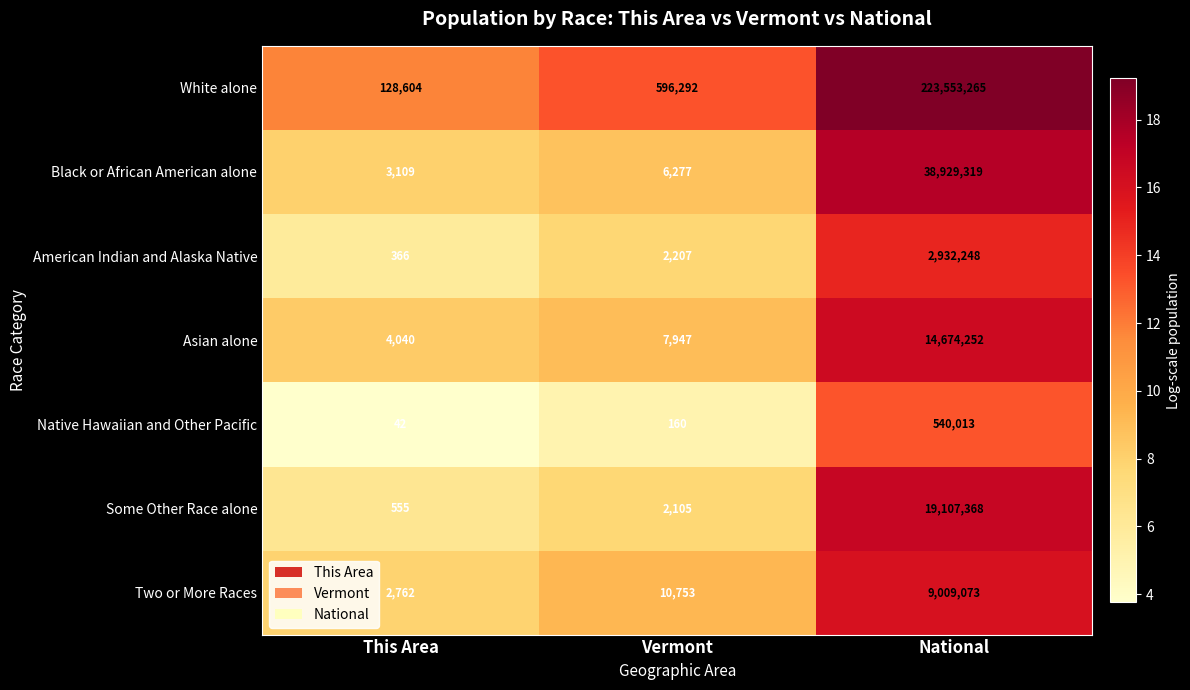

Which category has the lowest value across all series?

This Area